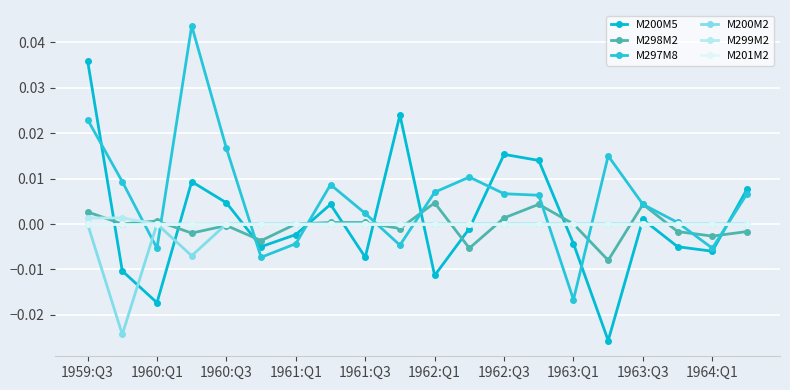

At how many categories does at least one series exceed 0?

16